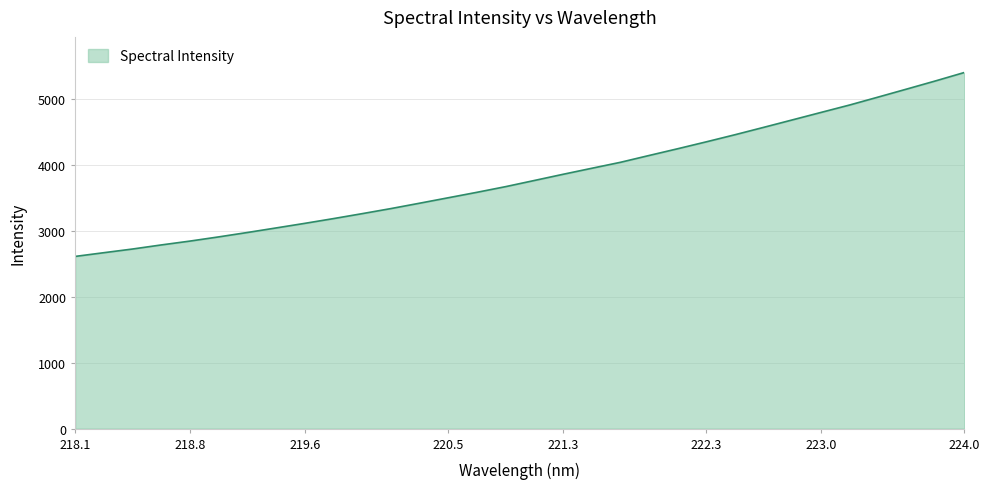

How many values are below 3768?

16